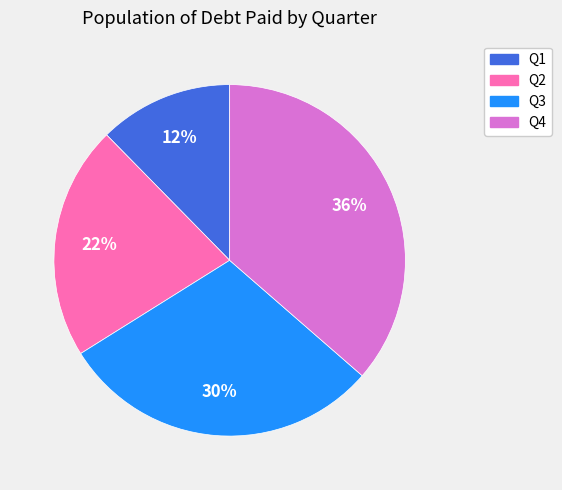

To the nearest percent, what is the difference between the largest and smallest slice percentages?

24%